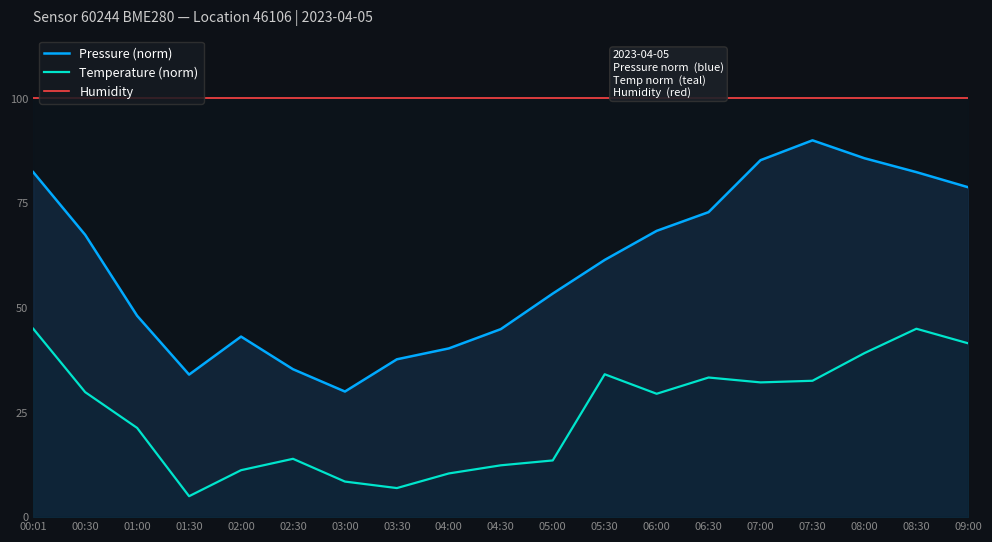

Rank the series by their average value, from lowest to highest.

Temperature (norm), Pressure (norm), Humidity